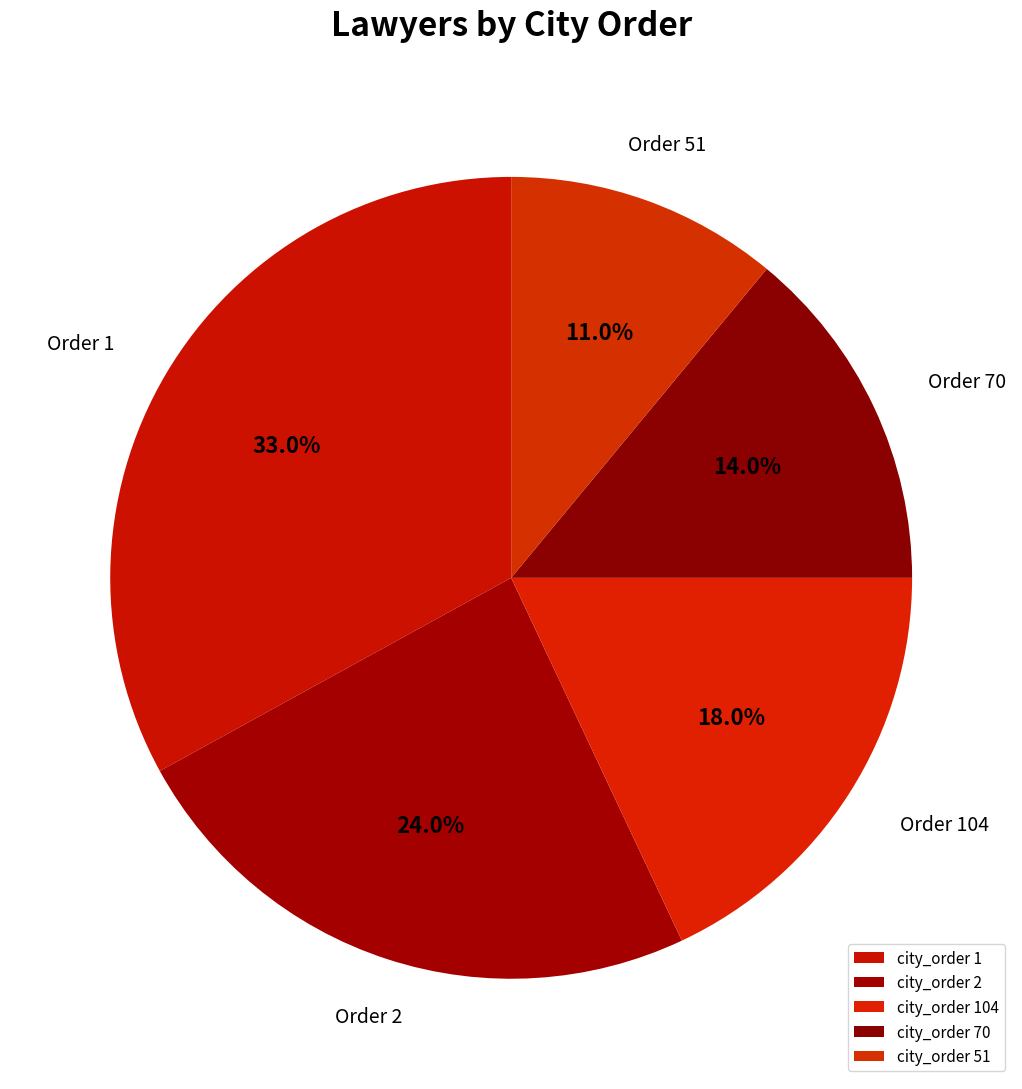

How many slices are in this pie chart?

5